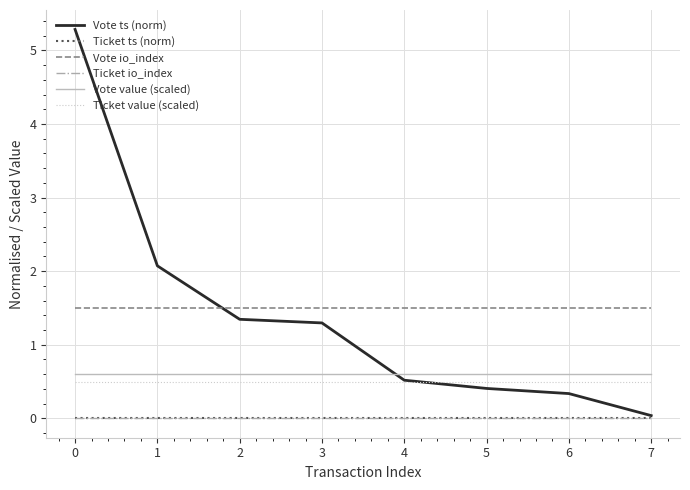

True or false: Ticket ts (norm) has a value of 0.0 at 1.

True